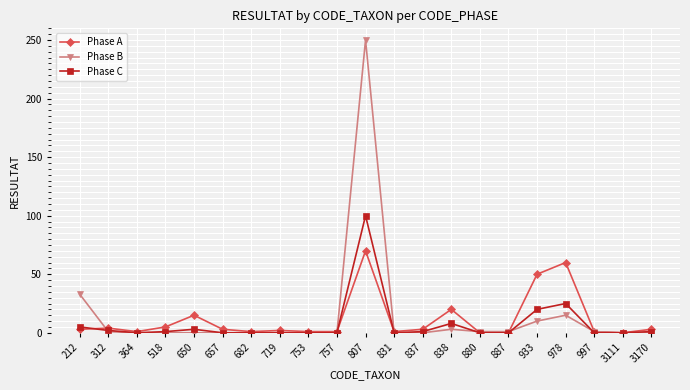

True or false: Phase C has more than 2 interior local peaks.

True